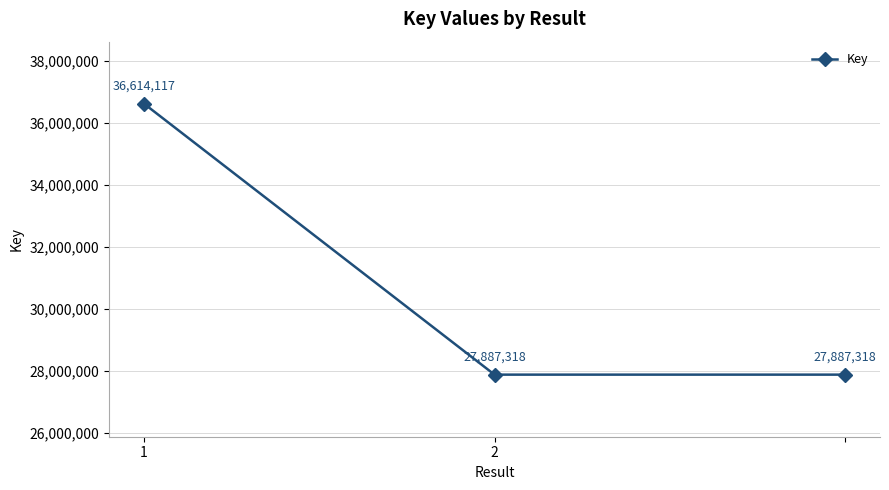

Reading left to right, transcribe all the data shown in this chart.

36614117	27887318	27887318